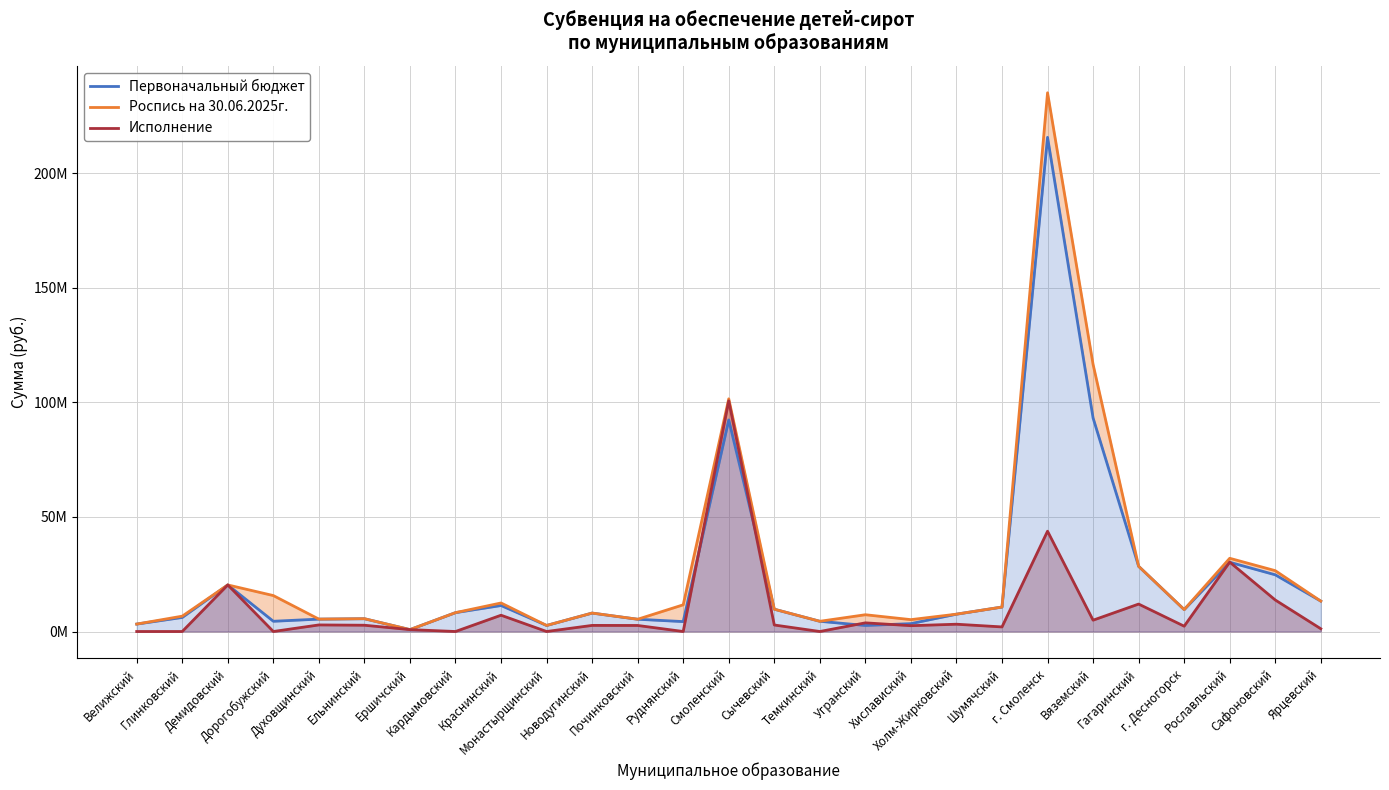

List the series in order of their peak value, highest first.

Роспись на 30.06.2025г., Первоначальный бюджет, Исполнение